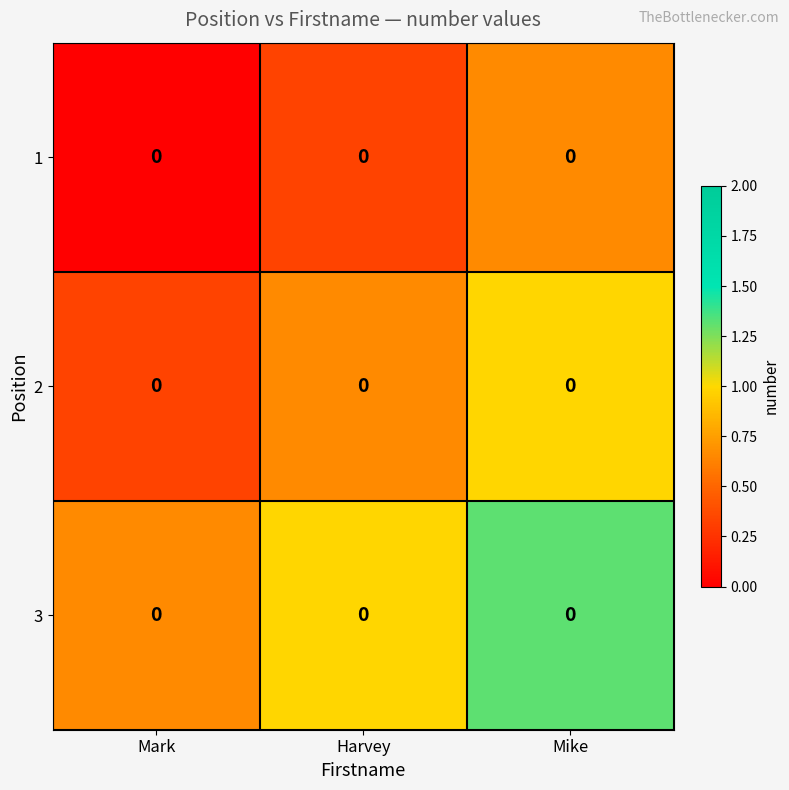

Is the value of 1 at Mark greater than the value of 2 at Mike?

No